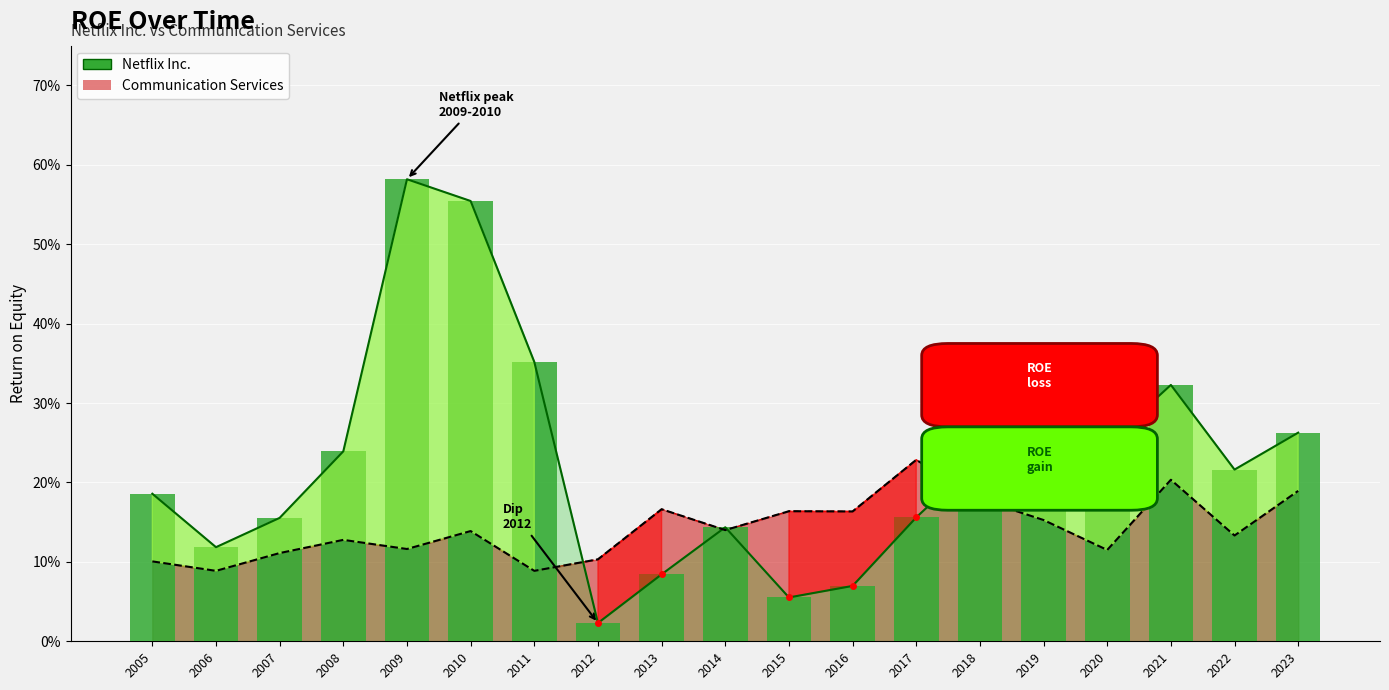

What is the change in value from 2012 to 2013?

+0.1